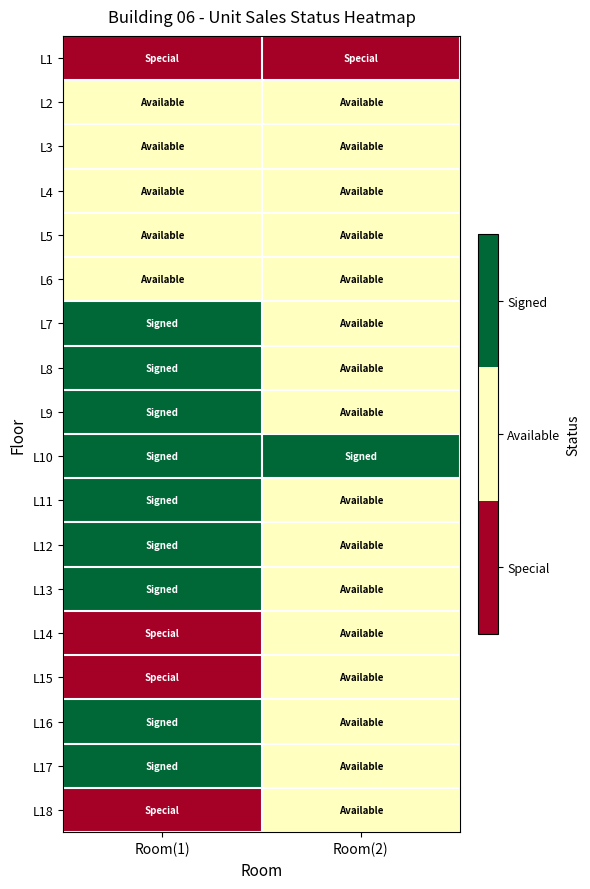

List the series in order of their peak value, highest first.

L7, L8, L9, L10, L11, L12, L13, L16, L17, L2, L3, L4, L5, L6, L14, L15, L18, L1